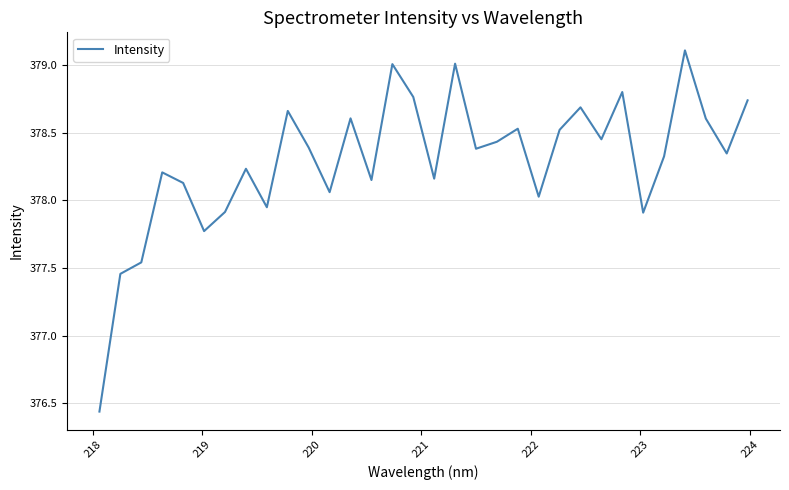

What is the difference between the maximum and minimum values?

2.7